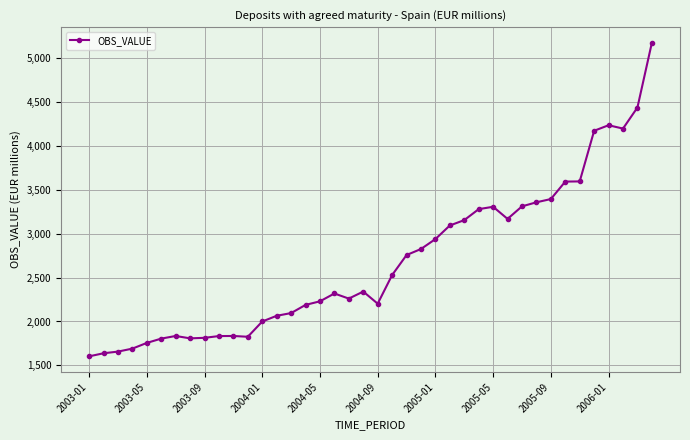

What is the maximum value shown in the chart?

5175